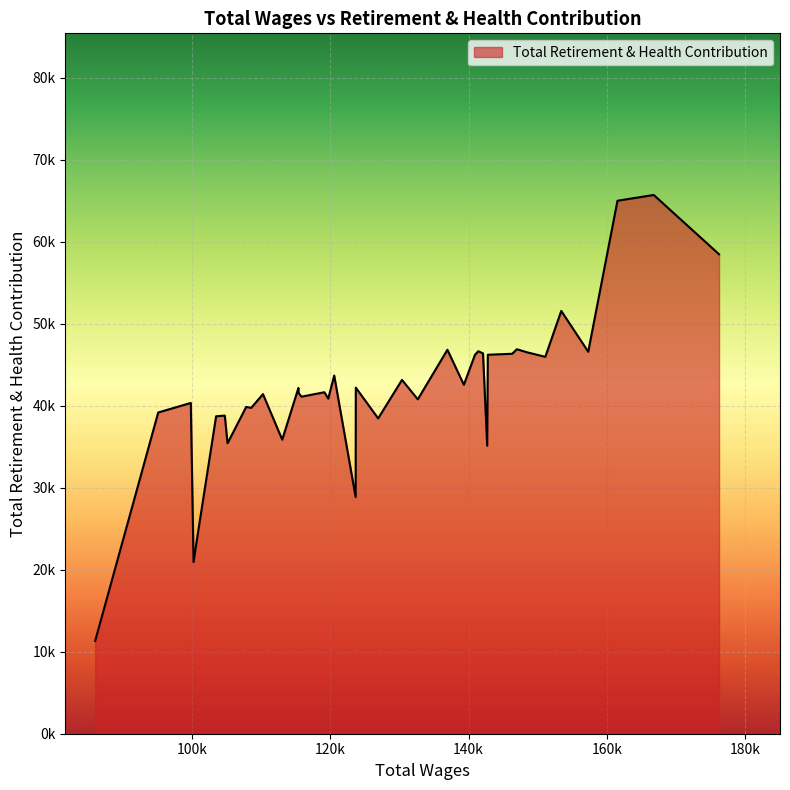

Rank the categories by value from highest to lowest.

166753.0, 161514.0, 176194.0, 153389.0, 146974.0, 136934.0, 141399.0, 157286.0, 148445.0, 142077.0, 146299.0, 142776.0, 140919.0, 151084.0, 120574.0, 130369.0, 139313.0, 123695.0, 115402.0, 119160.0, 115434.0, 110281.0, 115835.0, 119712.0, 132655.0, 99852.0, 107853.0, 108579.0, 99863.0, 95139.0, 104763.0, 103506.0, 126925.0, 113061.0, 105156.0, 142685.0, 123671.0, 100957.0, 100244.0, 86027.0